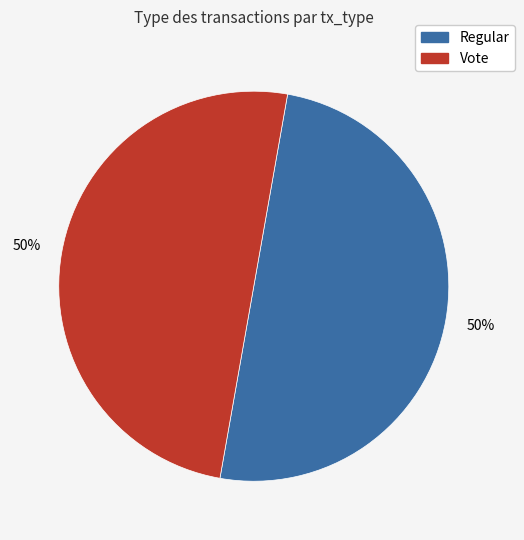

The Vote slice represents 60% of the pie. True or false?

False